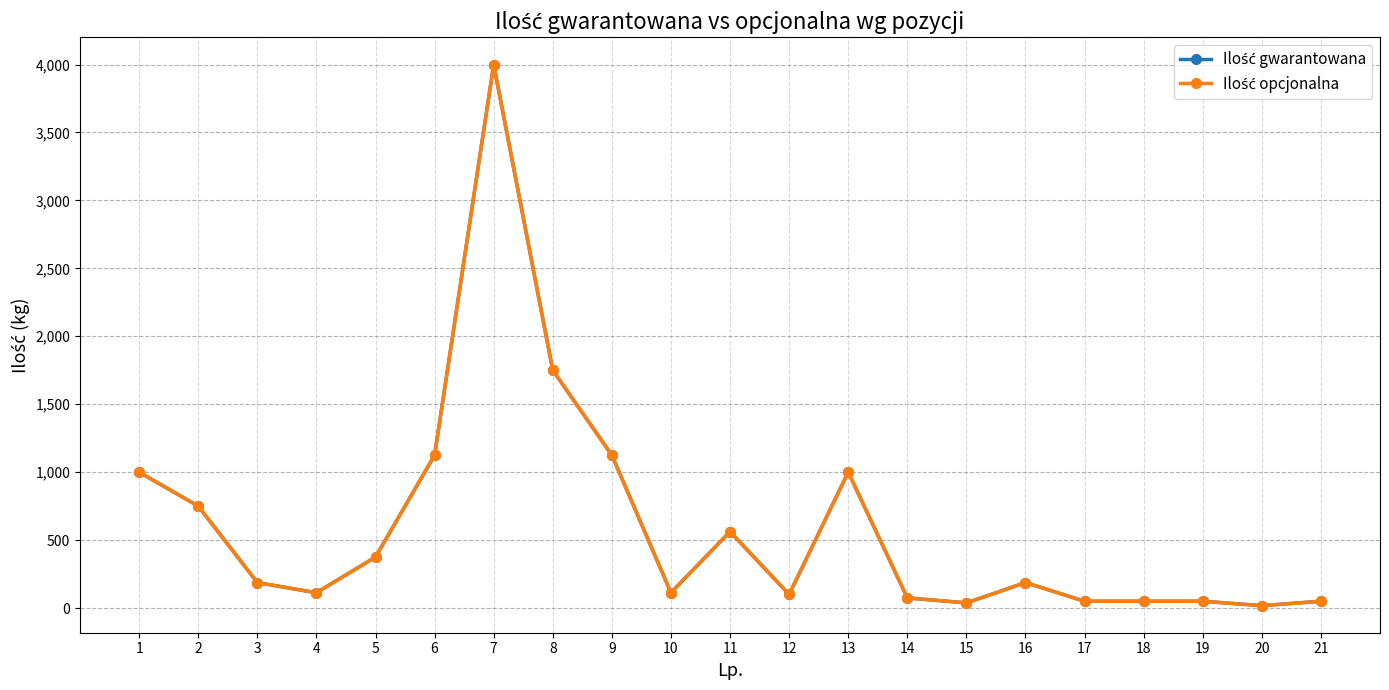

At which label does Ilość opcjonalna first exceed 187?

1